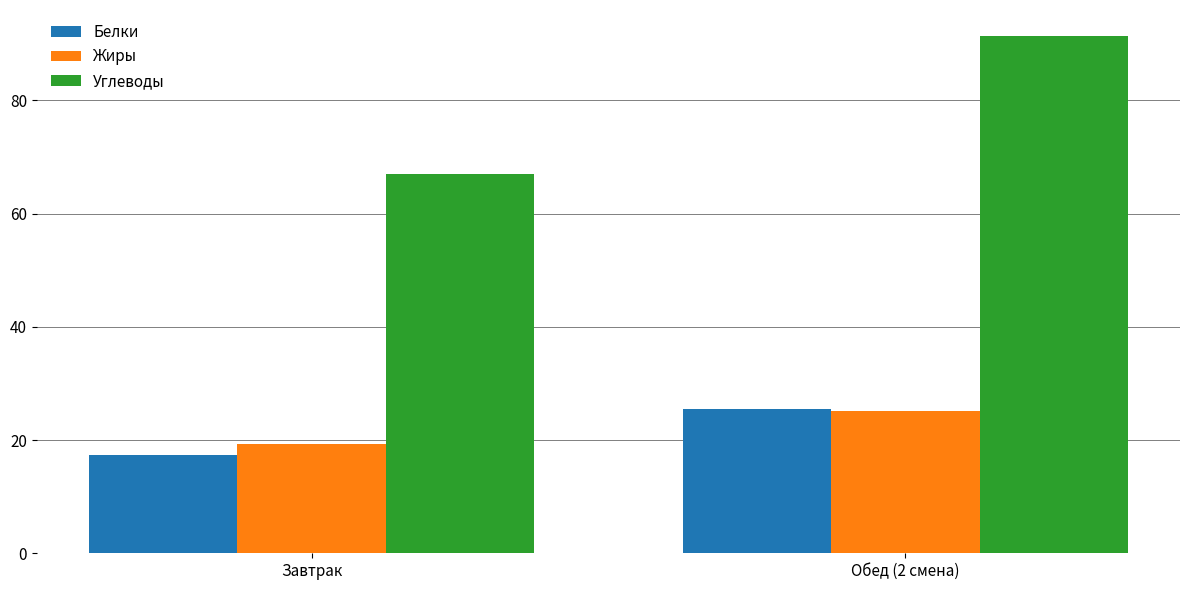

Which category has the lowest value in the Белки series?

Завтрак